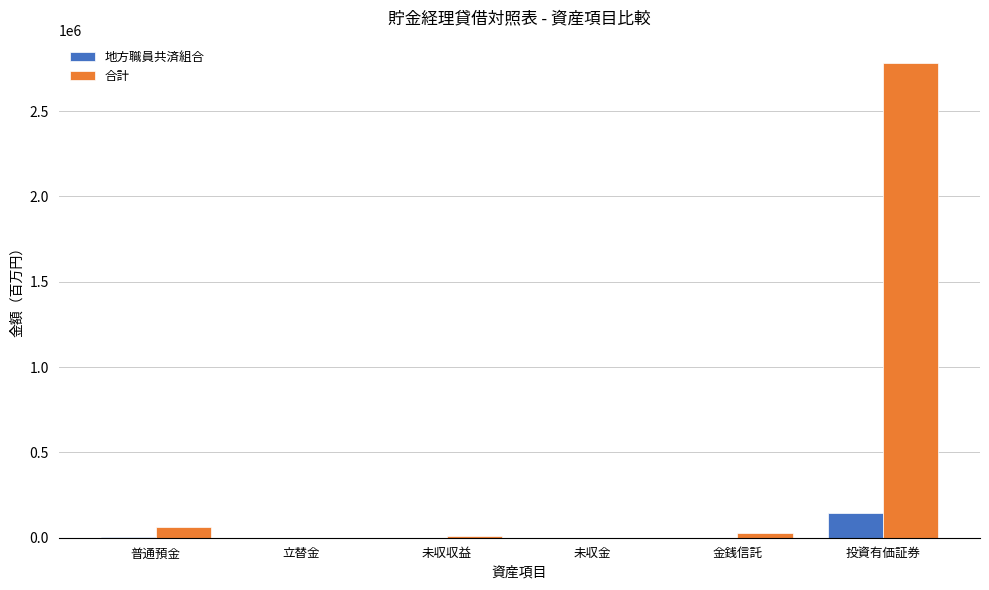

The value of 地方職員共済組合 at 投資有価証券 is 258239.1. True or false?

False